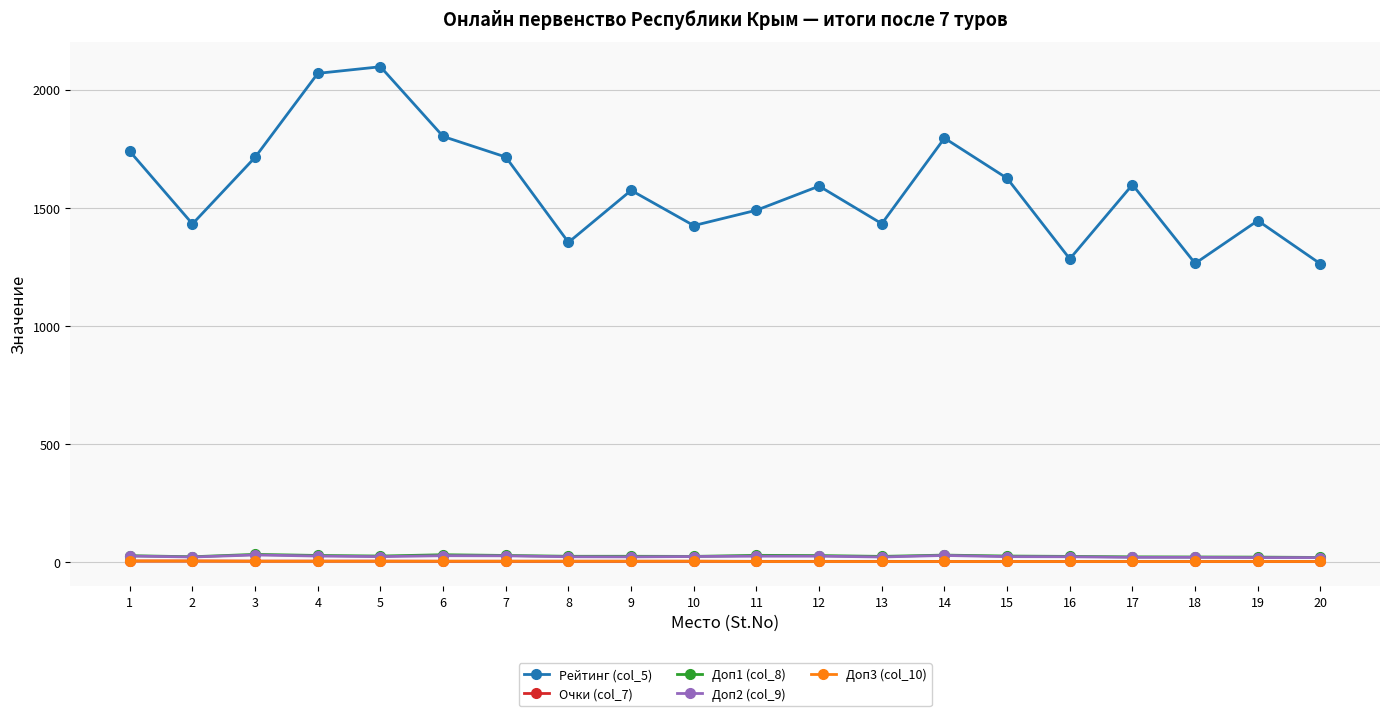

What is the value of the Доп2 (col_9) point at the 14th from the left?

29.5